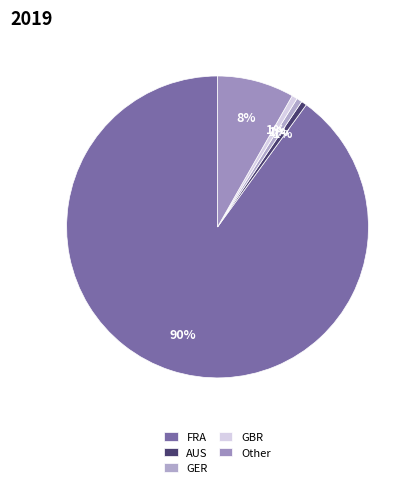

How many slices are in this pie chart?

5